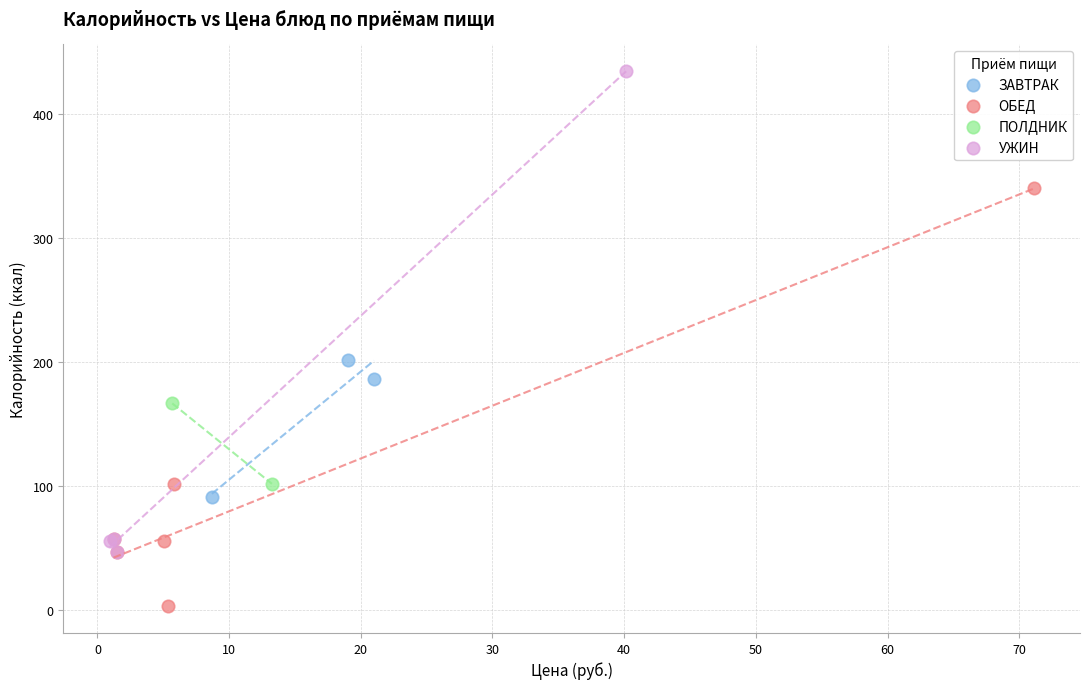

What are all the series names shown in the legend?

ЗАВТРАК, ОБЕД, ПОЛДНИК, УЖИН